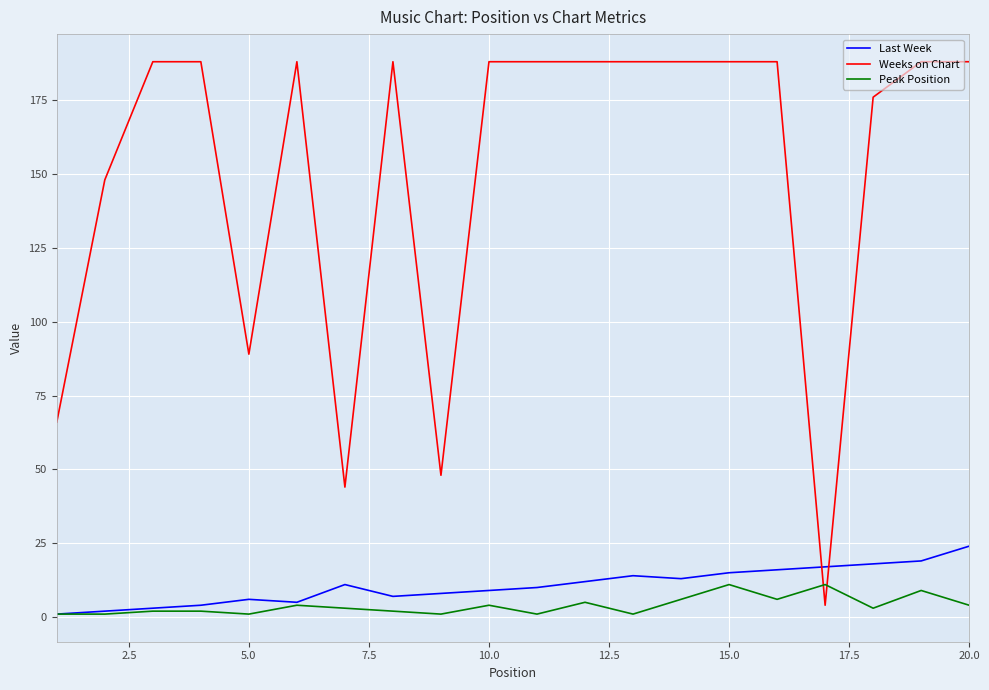

Does the chart have visible grid lines?

Yes